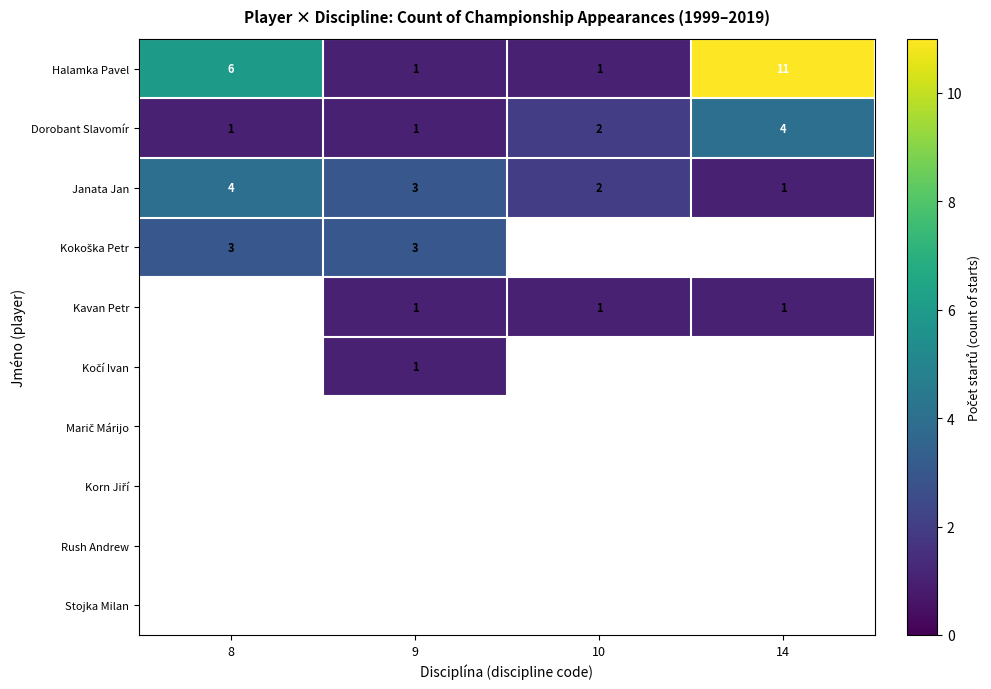

Which category has the highest value in the Janata Jan series?

8